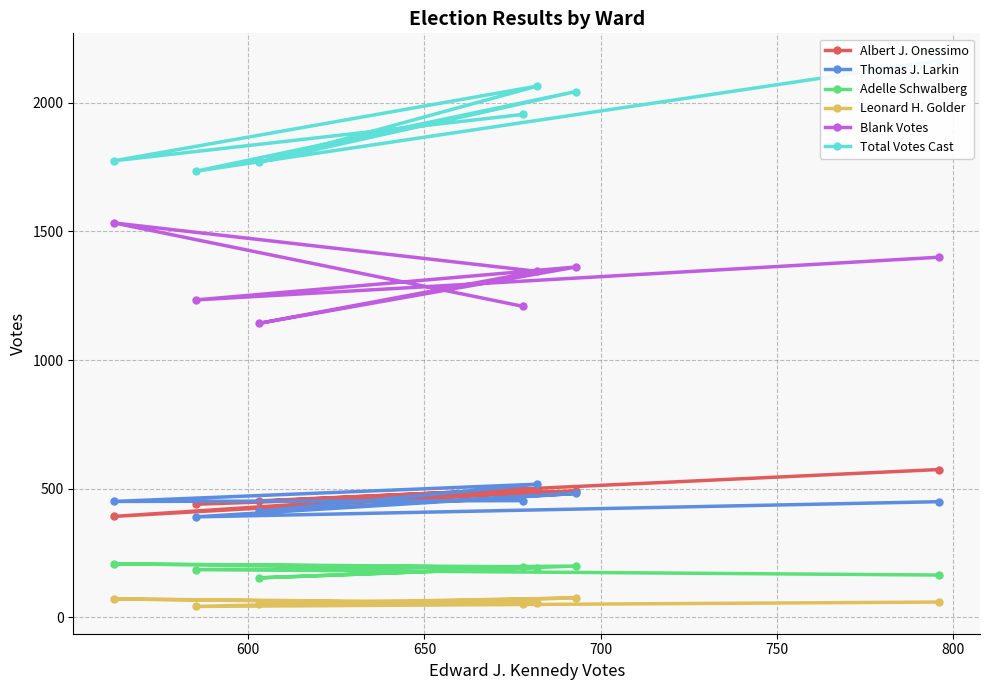

What is the highest value of the Thomas J. Larkin series?

518